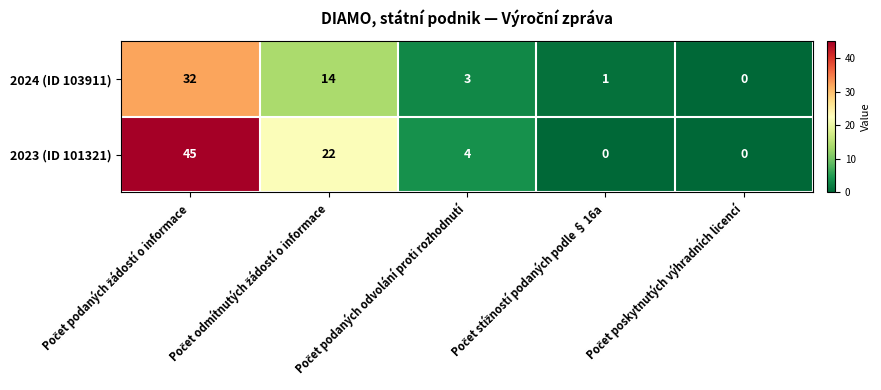

Which series has the largest total across all categories?

2023 (ID 101321)